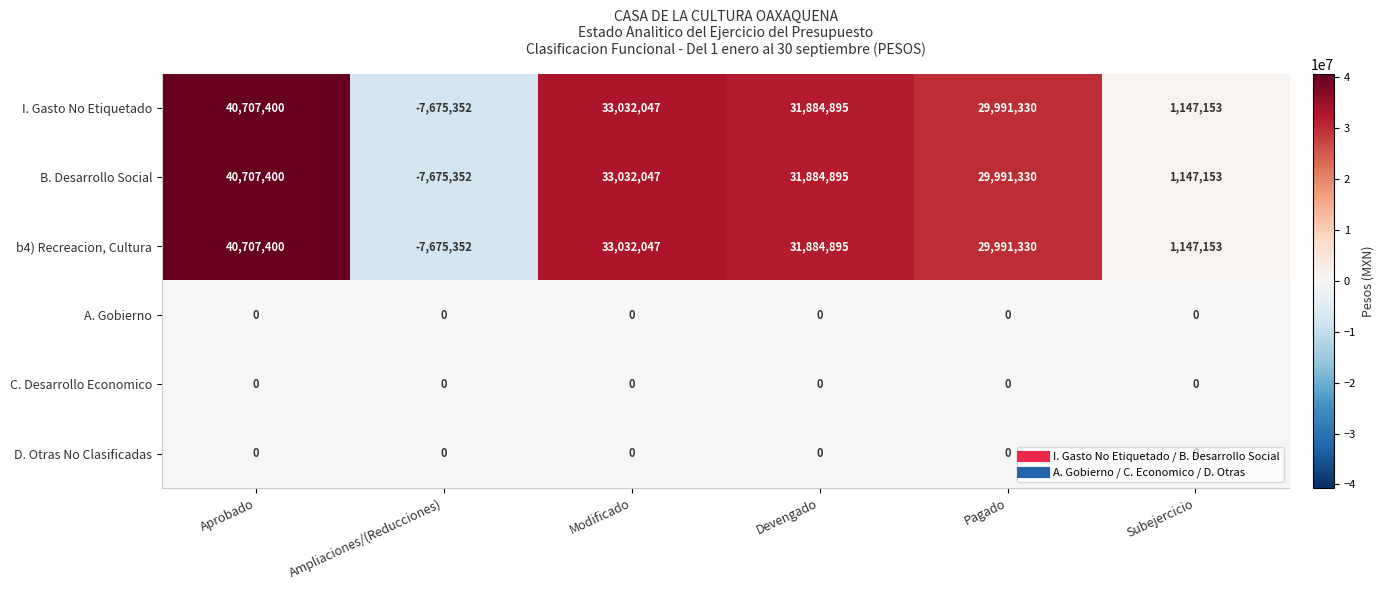

True or false: b4) Recreacion, Cultura has a value of 29991330 at Pagado.

True